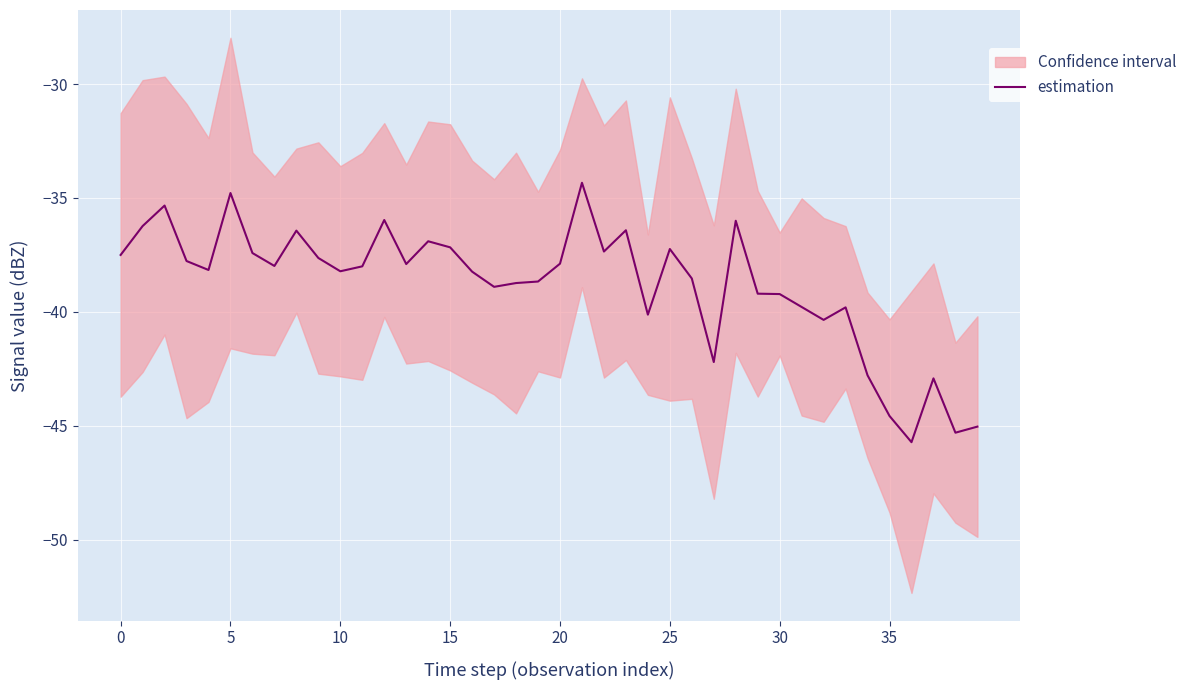

What is the lowest value of the estimation series?

-45.7